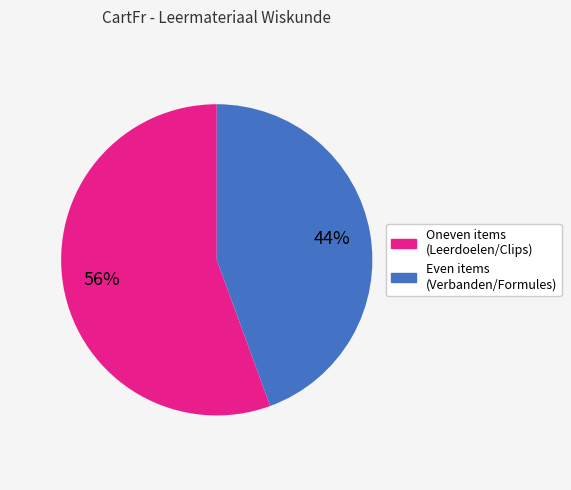

To the nearest percent, what is the average slice percentage?

50%